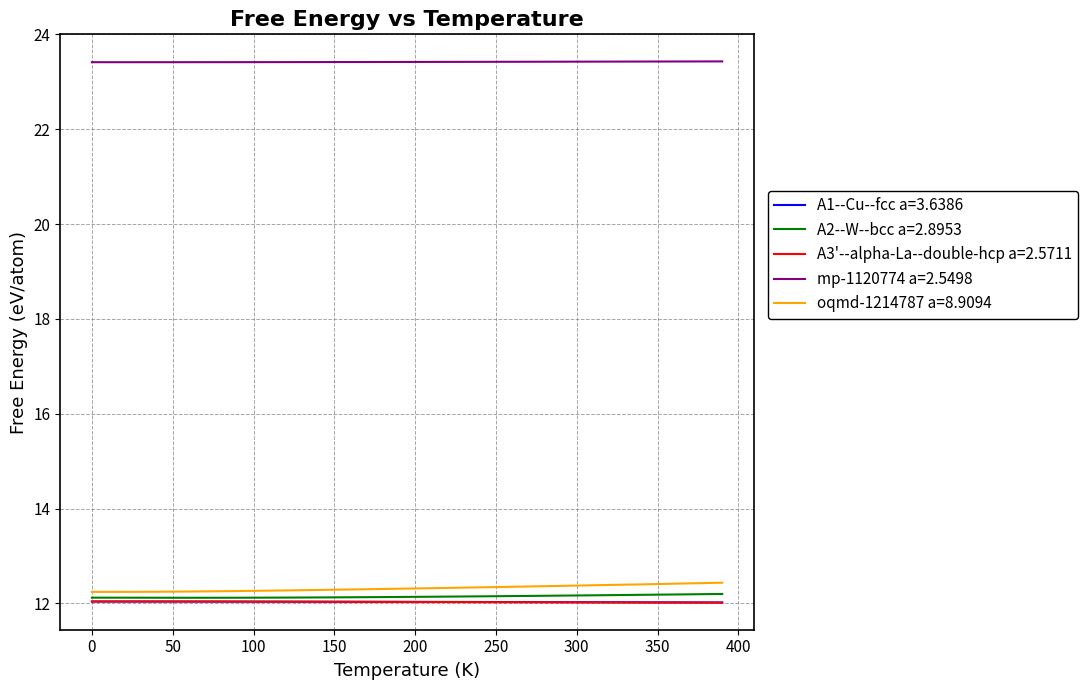

What is the difference between the maximum and second lowest values in the A2--W--bcc a=2.8953 series?

0.1